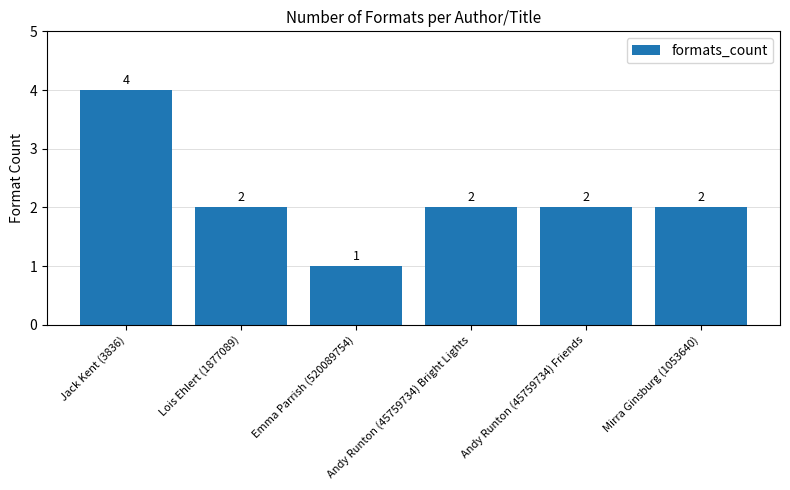

What is the label of the 1st bar from the left?

Jack Kent (3836)